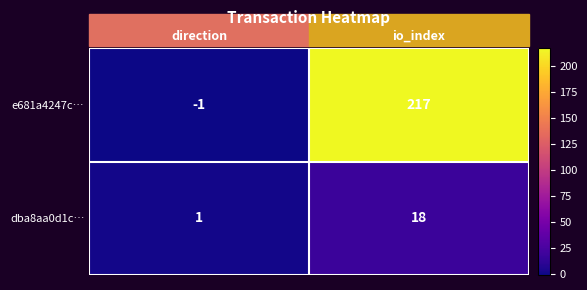

At direction, list the series in order from largest to smallest.

dba8aa0d1c…, e681a4247c…